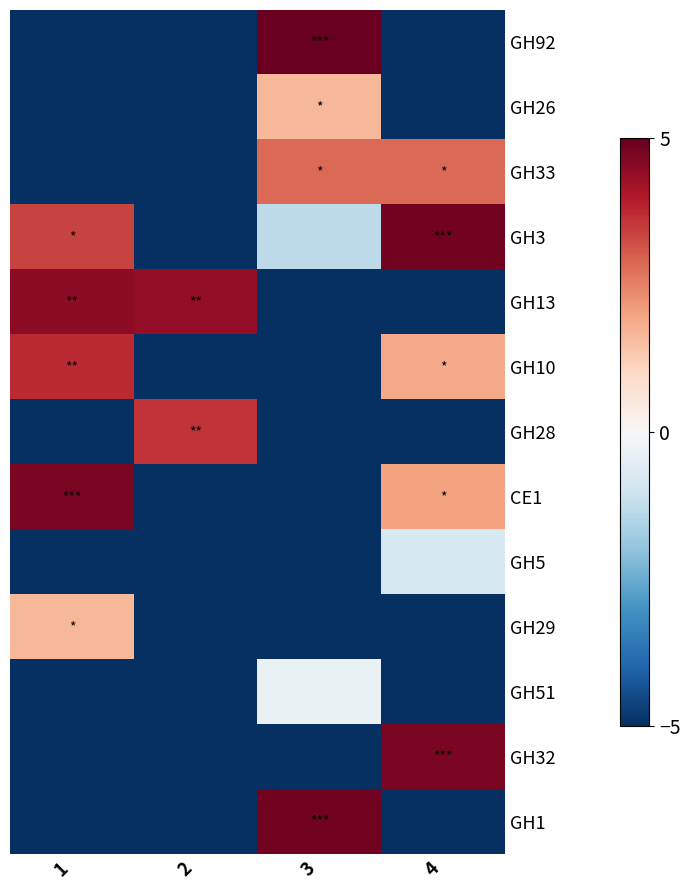

Rank the series by their maximum value, from lowest to highest.

GH5, GH51, GH29, GH26, GH33, GH28, GH10, GH13, CE1, GH32, GH3, GH1, GH92